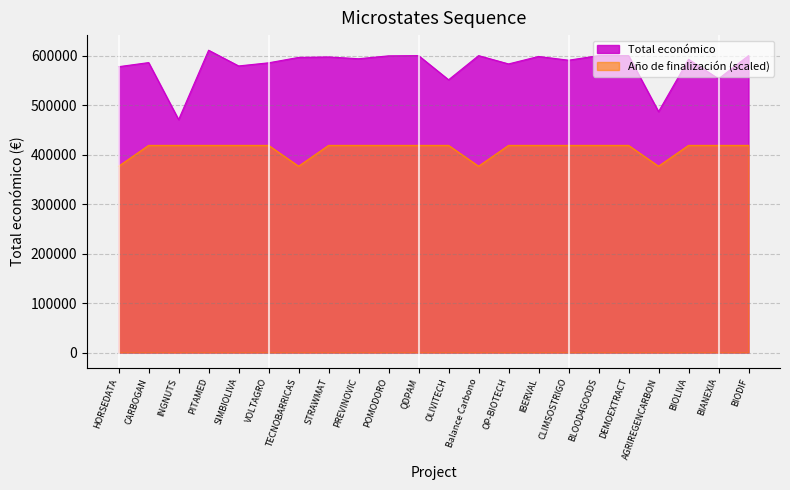

What is the average value of the Año de finalización series?

410956.2